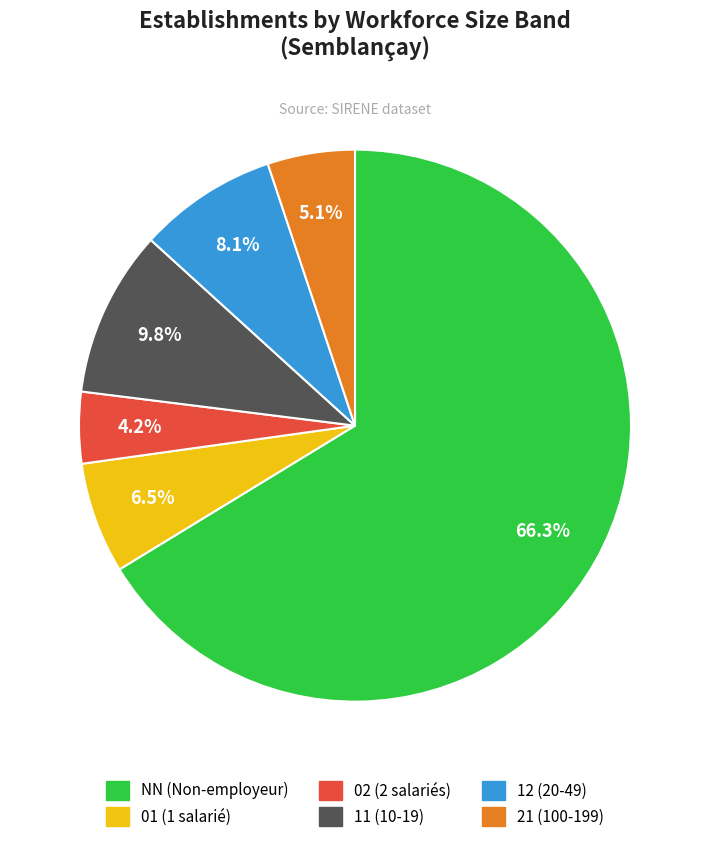

Between 12 (20-49) and 01 (1 salarié), which is larger?

12 (20-49)